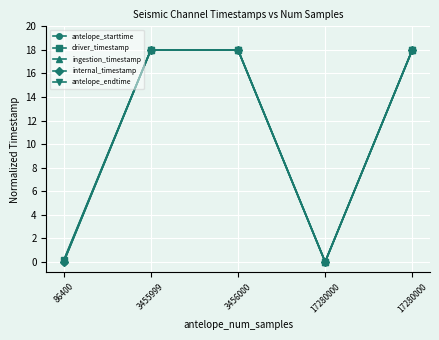

Is this an area chart (filled region under the line)?

No